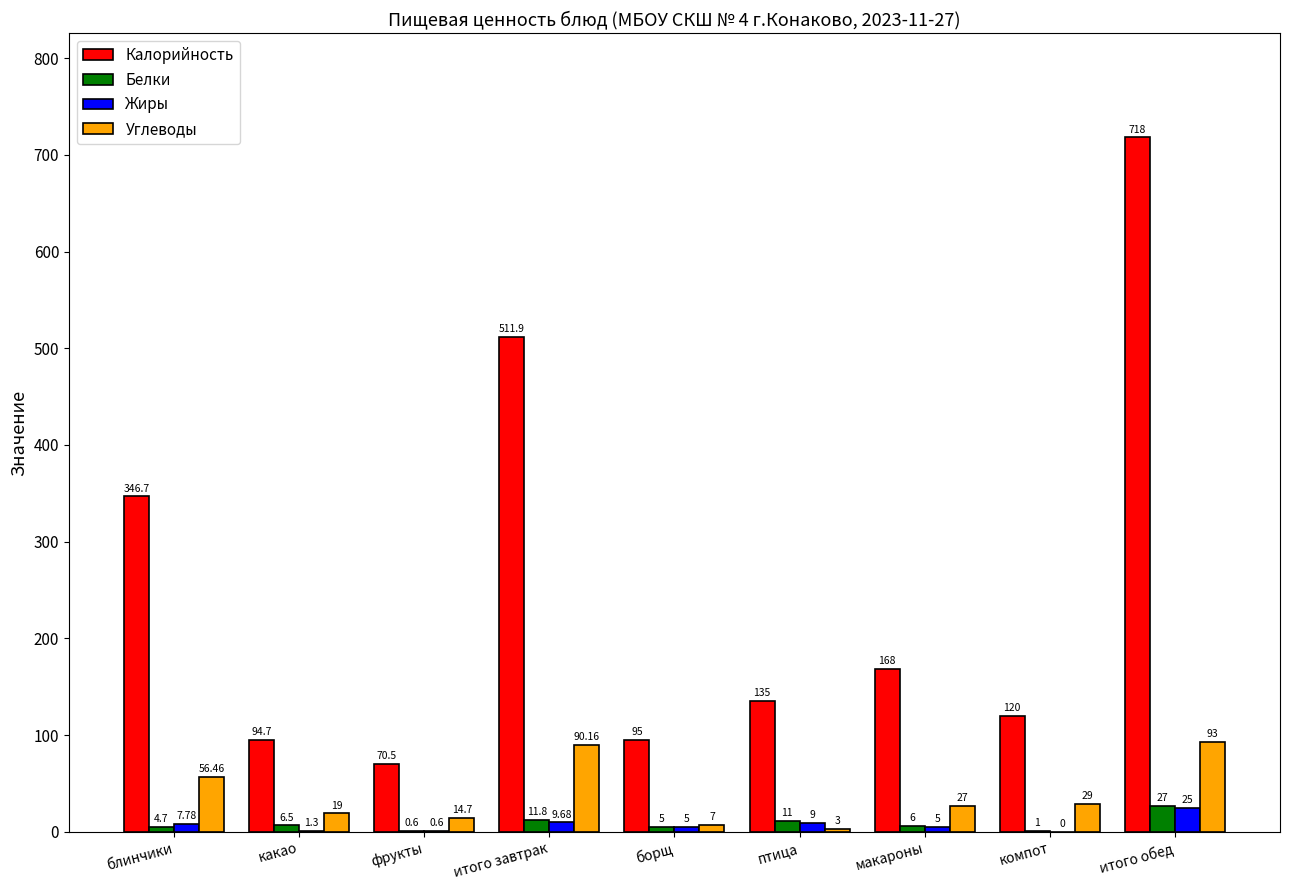

What is the average value of the Белки series?

8.2